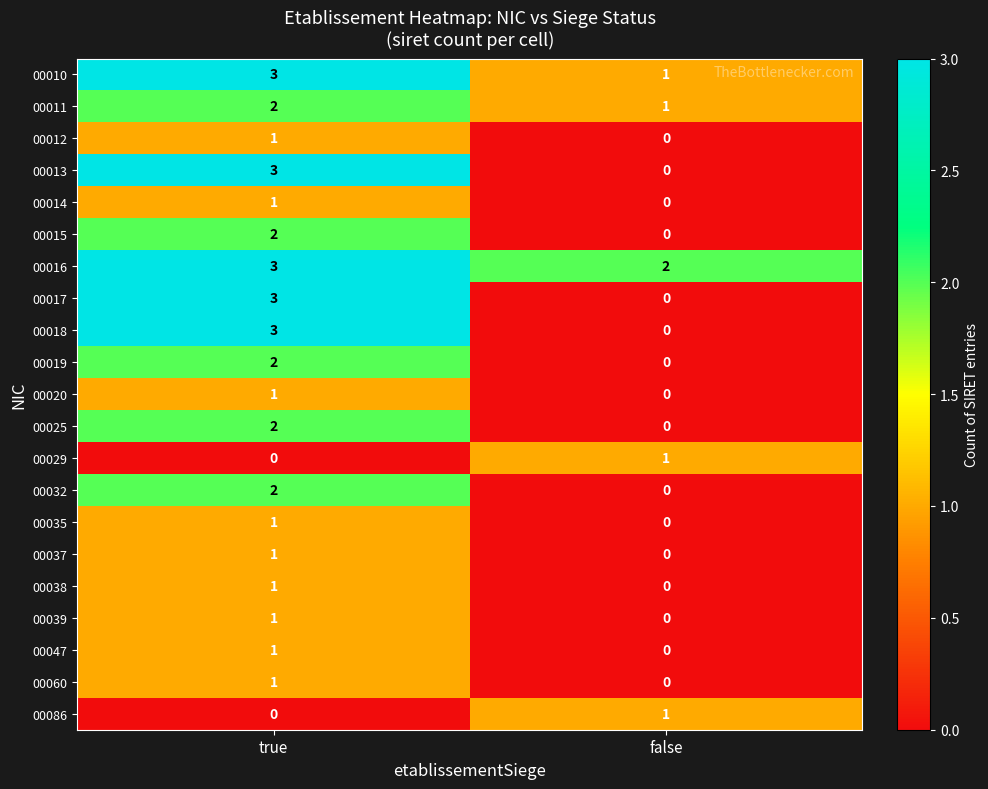

What is the difference between the maximum and minimum values in the 00013 series?

3